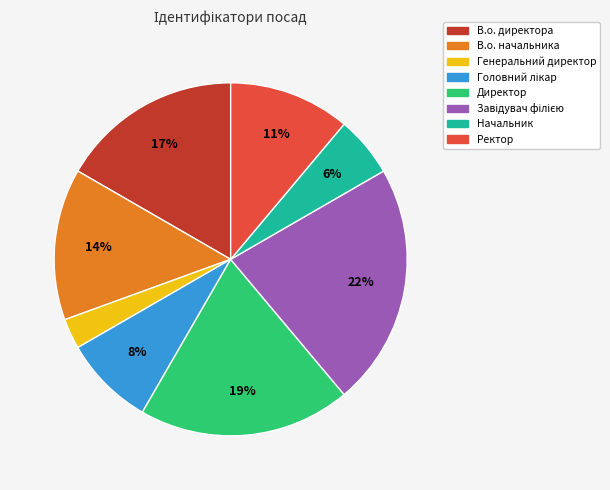

Which category has the smallest portion of the pie?

Генеральний директор